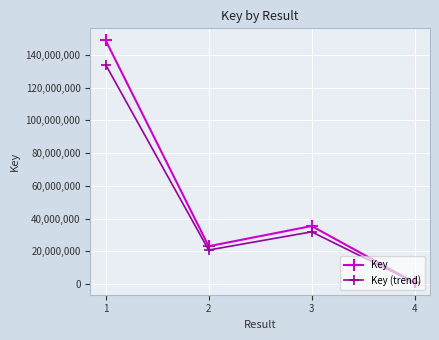

The Key series shows 1060899.0 at 4. True or false?

True